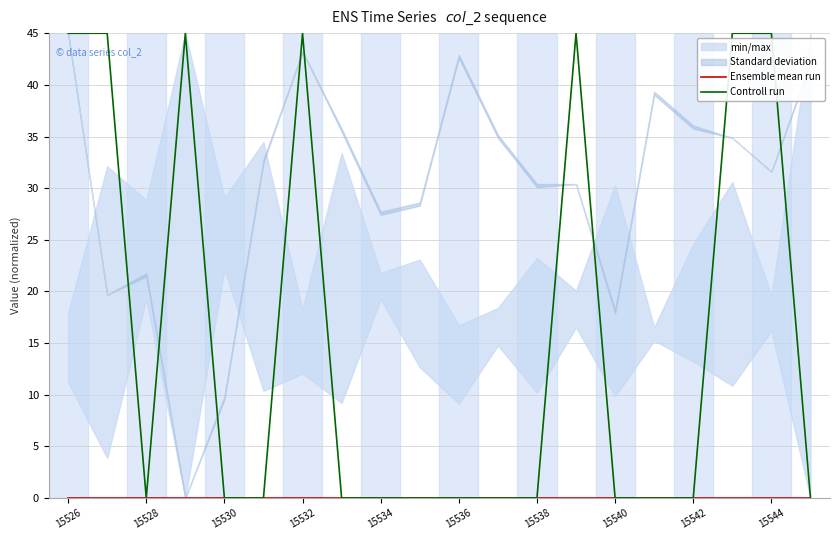

True or false: Controll run and Ensemble mean run cross at least once.

False